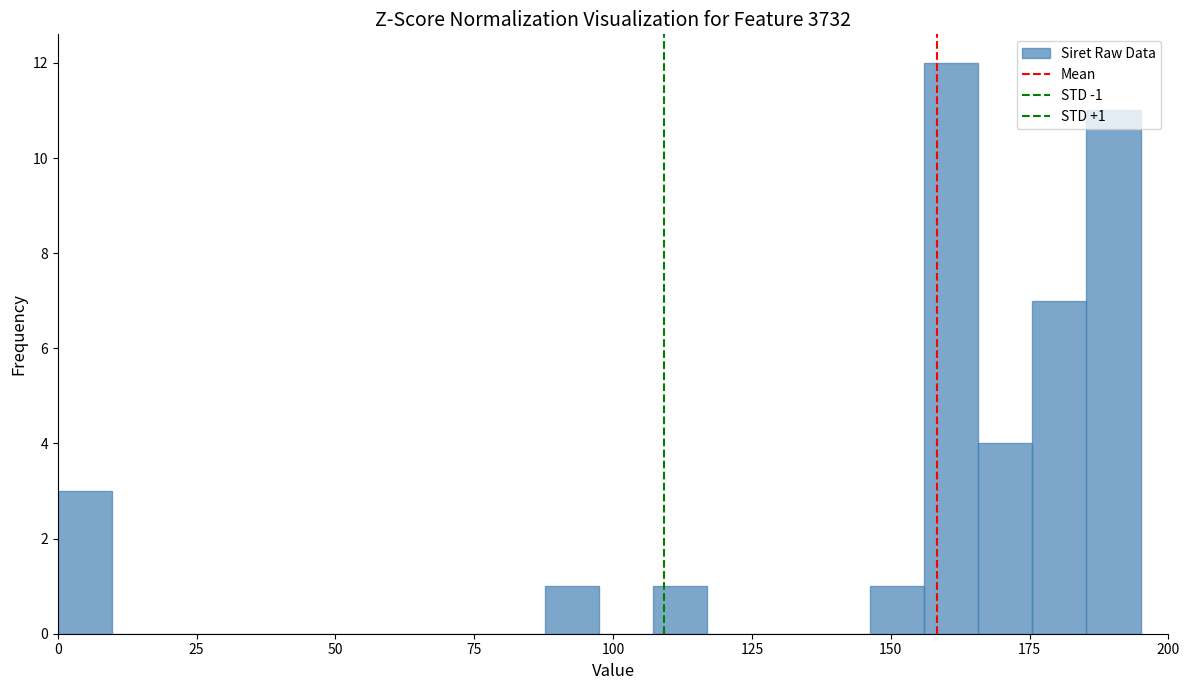

Read against the x-axis, roughly where is the centre of the tallest bar?

160